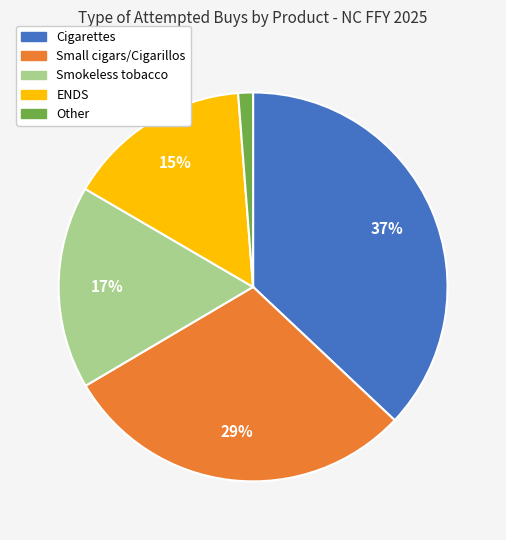

Is the sum of ENDS and Small cigars/Cigarillos greater than half?

No